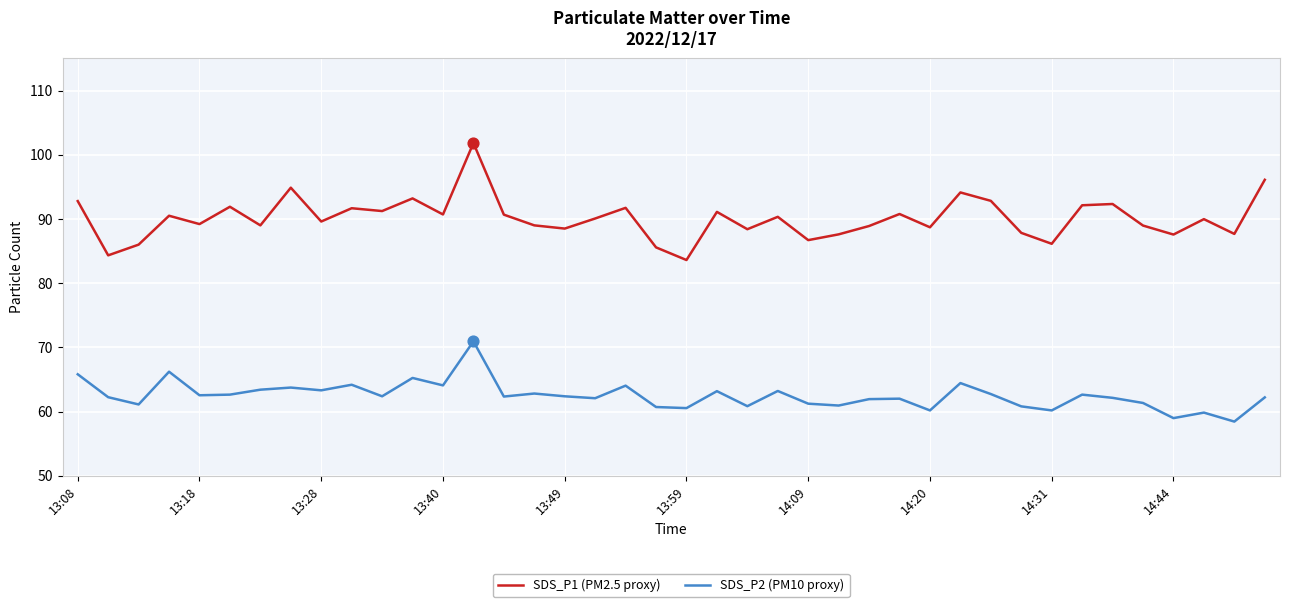

Which series has the largest total across all categories?

SDS_P1 (PM2.5 proxy)